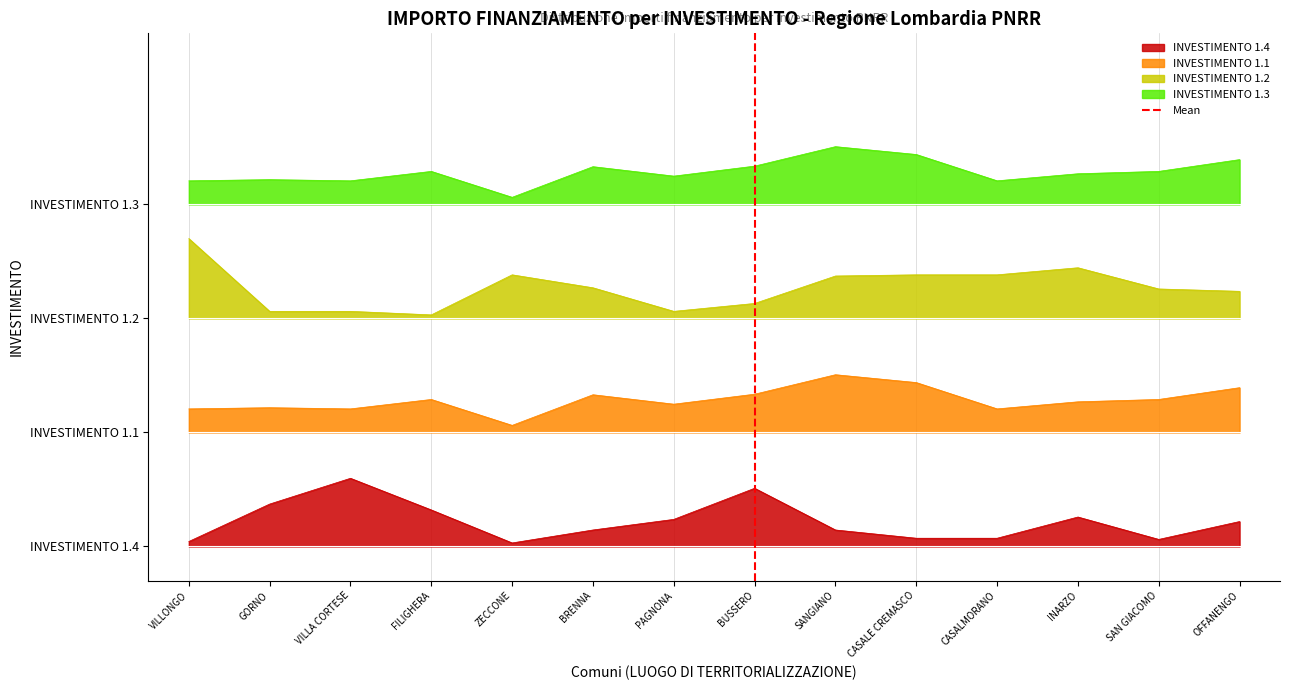

Where is the data nearest to the value 0?

BUSSERO